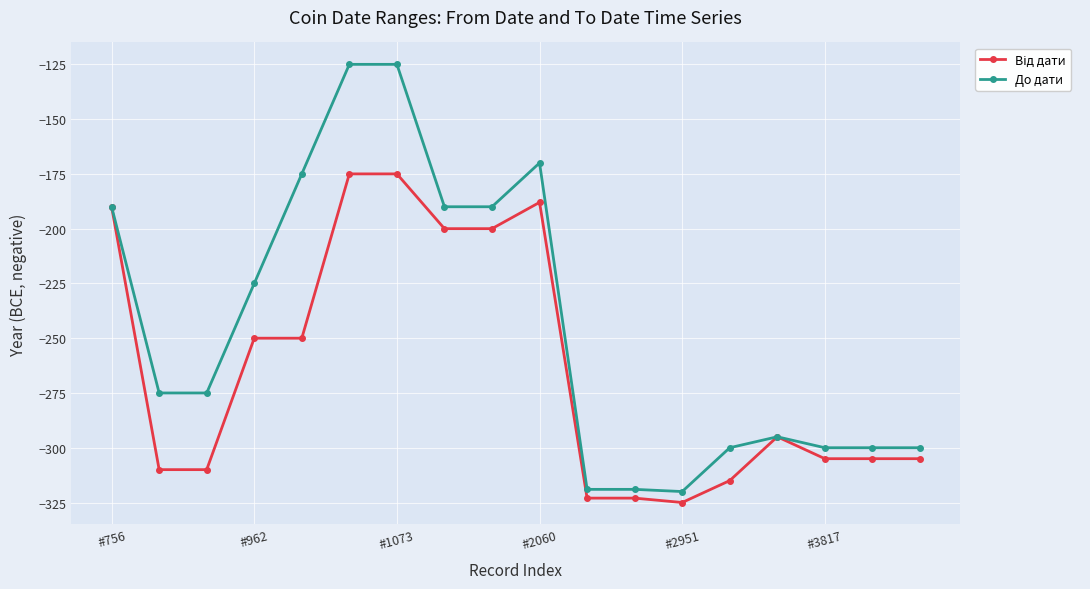

What is the value of the До дати point at the 5th from the left?

-175